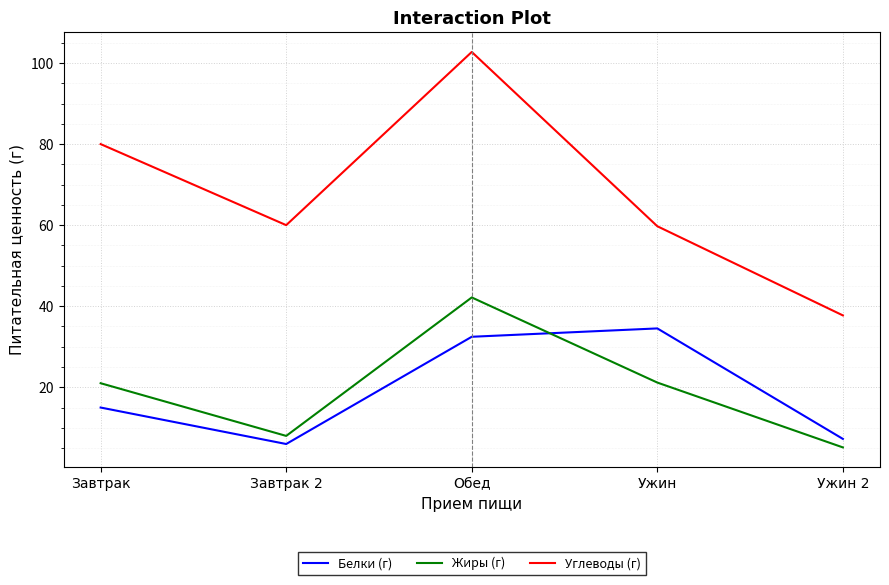

What position from the left is Обед?

3